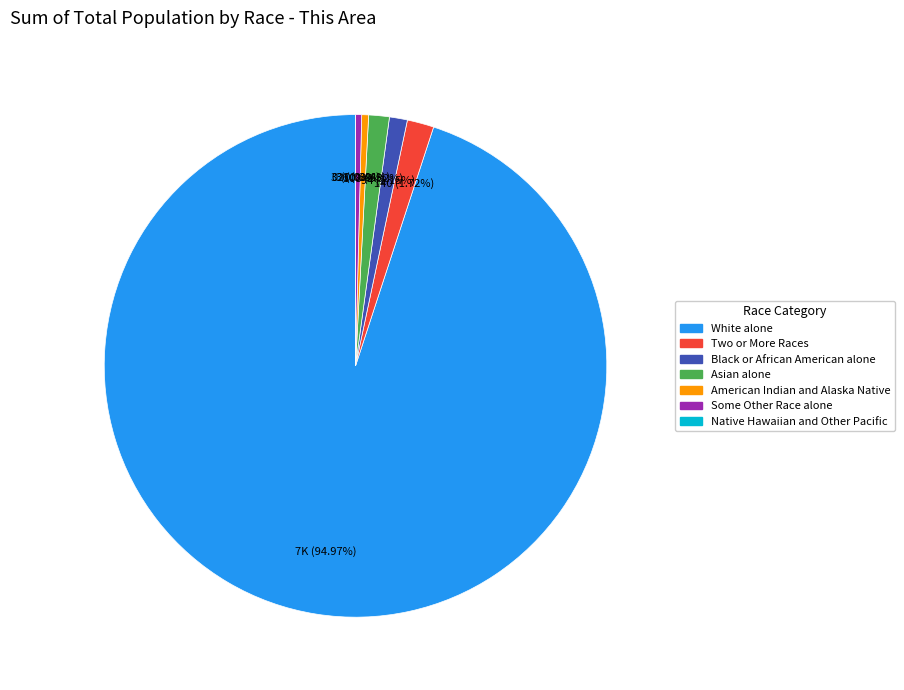

Is there any slice that represents more than half of the pie?

Yes